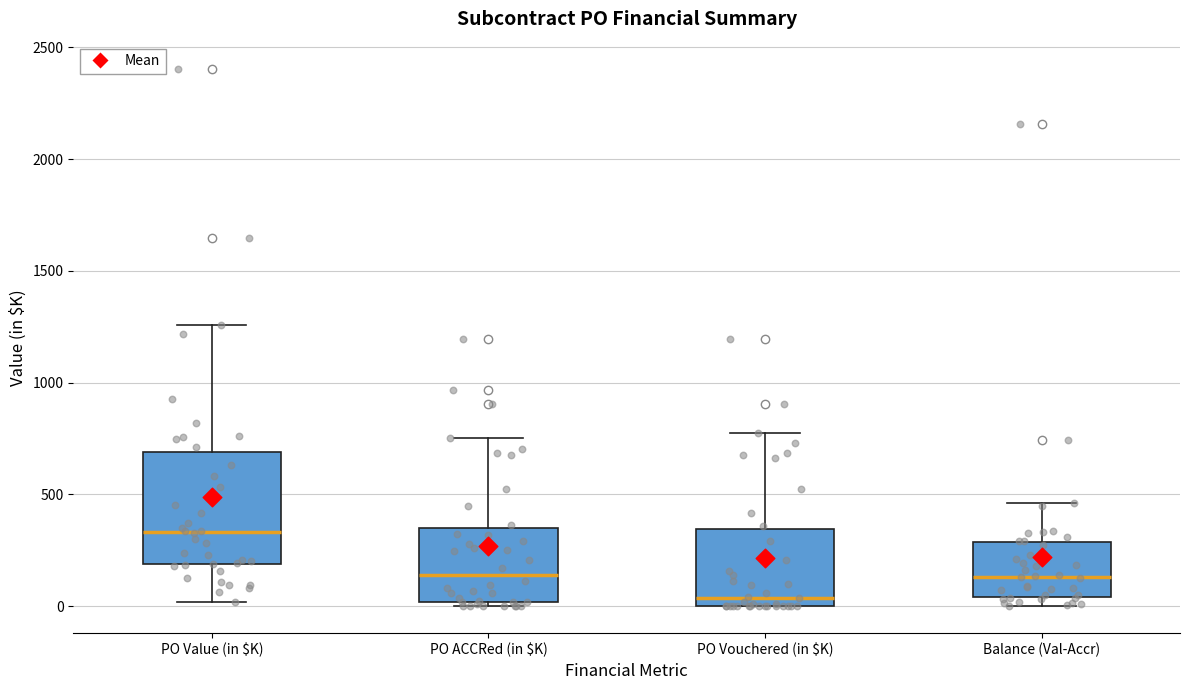

Which box has the highest median line?

PO Value (in $K)